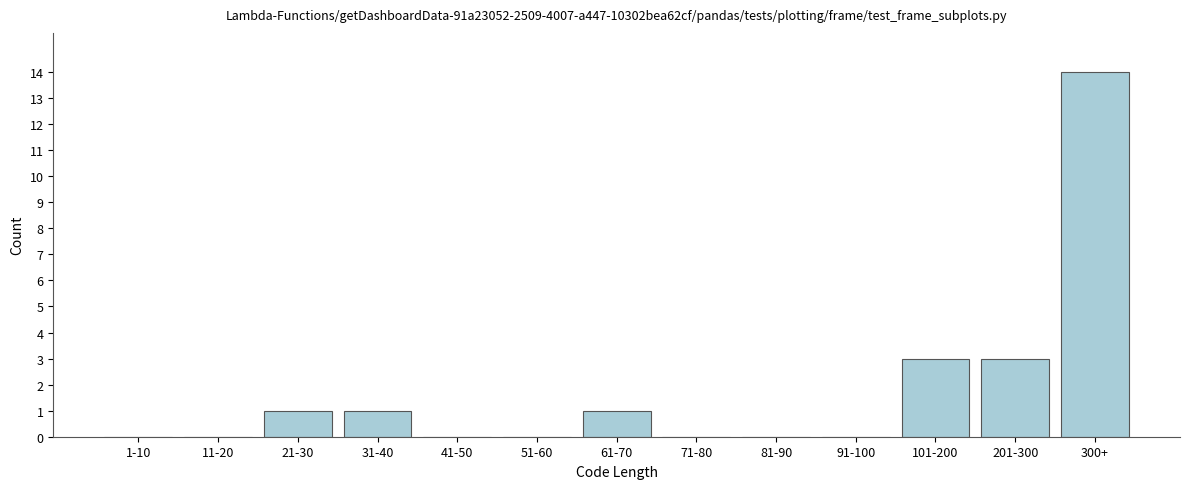

Reading left to right, what are all the values shown in this chart?

1-10=0	11-20=0	21-30=1	31-40=1	41-50=0	51-60=0	61-70=1	71-80=0	81-90=0	91-100=0	101-200=3	201-300=3	300+=14